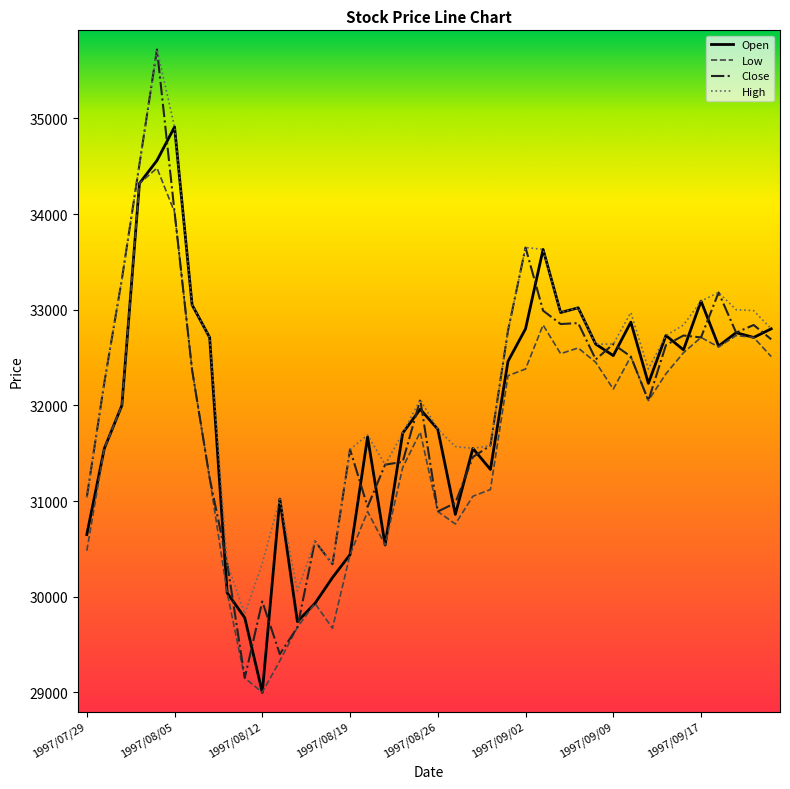

What is the highest value of the Low series?

34480